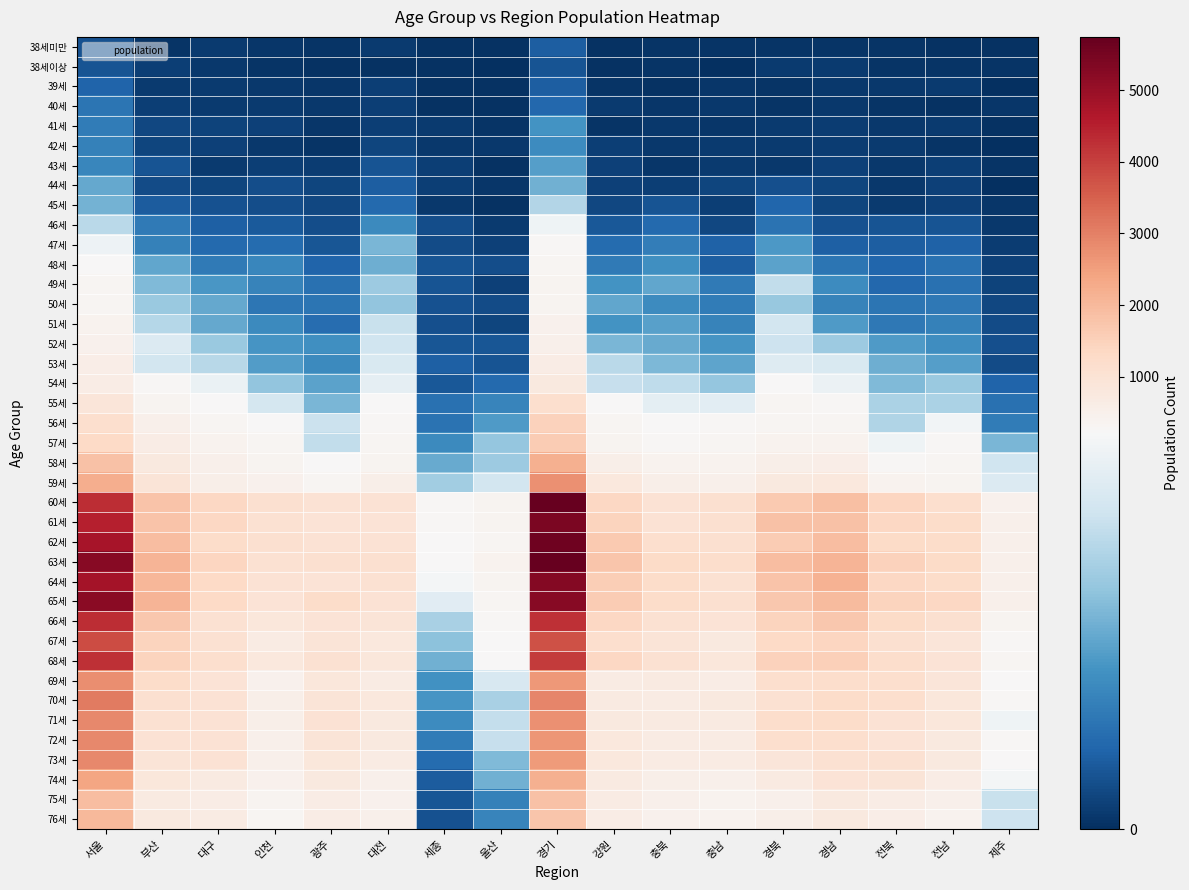

Reading left to right, extract all data points from this chart.

38세미만: 서울=28	부산=5	대구=9	인천=6	광주=4	대전=10	세종=3	울산=2	경기=38	강원=3	충북=5	충남=4	경북=5	경남=5	전북=5	전남=2	제주=2
38세이상: 서울=29	부산=12	대구=8	인천=5	광주=3	대전=3	세종=2	울산=1	경기=30	강원=3	충북=4	충남=0	경북=10	경남=9	전북=4	전남=4	제주=5
39세: 서울=43	부산=9	대구=9	인천=8	광주=6	대전=12	세종=2	울산=2	경기=38	강원=5	충북=3	충남=6	경북=5	경남=8	전북=8	전남=9	제주=1
40세: 서울=58	부산=12	대구=10	인천=10	광주=8	대전=13	세종=2	울산=3	경기=46	강원=10	충북=6	충남=8	경북=5	경남=8	전북=4	전남=3	제주=6
41세: 서울=65	부산=20	대구=16	인천=15	광주=6	대전=13	세종=9	울산=4	경기=86	강원=5	충북=7	충남=6	경북=10	경남=11	전북=8	전남=9	제주=3
42세: 서울=69	부산=17	대구=14	인천=8	광주=4	대전=18	세종=8	울산=8	경기=79	강원=12	충북=8	충남=10	경북=9	경남=11	전북=10	전남=4	제주=1
43세: 서울=74	부산=29	대구=9	인천=13	광주=11	대전=29	세종=12	울산=3	경기=96	강원=15	충북=6	충남=10	경북=7	경남=15	전북=8	전남=12	제주=5
44세: 서울=104	부산=23	대구=17	인천=24	광주=18	대전=38	세종=12	울산=6	경기=112	강원=14	충북=13	충남=17	경북=26	경남=18	전북=7	전남=15	제주=0
45세: 서울=113	부산=36	대구=27	인천=25	광주=20	대전=47	세종=7	울산=3	경기=152	강원=20	충북=30	충남=12	경북=45	경남=18	전북=9	전남=15	제주=6
46세: 서울=156	부산=62	대구=40	인천=34	광주=25	대전=77	세종=24	울산=9	경기=205	강원=32	충북=48	충남=19	경북=56	경남=28	전북=29	전남=30	제주=8
47세: 서울=203	부산=70	대구=48	인천=49	광주=31	대전=116	세종=23	울산=15	경기=275	강원=49	충북=66	충남=41	경북=91	경남=39	전북=38	전남=41	제주=11
48세: 서울=226	부산=103	대구=62	인천=74	광주=43	대전=109	세종=29	울산=25	경기=315	강원=63	충북=82	충남=38	경북=99	경남=57	전북=45	전남=55	제주=14
49세: 서울=306	부산=119	대구=90	인천=71	광주=55	대전=137	세종=30	울산=15	경기=362	강원=86	충북=103	충남=63	경북=161	경남=79	전북=46	전남=55	제주=16
50세: 서울=331	부산=134	대구=104	인천=59	광주=57	대전=129	세종=27	울산=22	경기=370	강원=103	충북=80	충남=64	경북=133	경남=71	전북=58	전남=61	제주=19
51세: 서울=409	부산=153	대구=104	인천=78	광주=51	대전=167	세종=26	울산=18	경기=460	강원=86	충북=98	충남=71	경북=174	경남=92	전북=61	전남=69	제주=23
52세: 서울=452	부산=184	대구=134	인천=87	광주=82	대전=172	세종=31	울산=31	경기=514	강원=116	충북=106	충남=88	경북=169	경남=136	전북=93	전남=81	제주=26
53세: 서울=561	부산=175	대구=155	인천=95	광주=77	대전=182	세종=39	울산=30	경기=624	강원=156	충북=118	충남=101	경북=186	경남=182	전북=109	전남=96	제주=22
54세: 서울=626	부산=267	대구=199	인천=129	광주=100	대전=195	세종=32	울산=48	경기=760	강원=165	충북=159	충남=131	경북=249	경남=201	전북=119	전남=134	제주=43
55세: 서울=865	부산=383	대구=241	인천=177	광주=116	대전=235	세종=55	울산=72	경기=1123	강원=221	충북=193	충남=191	경북=301	경남=262	전북=146	전남=146	제주=55
56세: 서울=1152	부산=506	대구=315	인천=250	광주=168	대전=266	세종=56	울산=92	경기=1471	강원=313	충북=218	충남=263	경북=322	경남=339	전북=150	전남=208	제주=64
57세: 서울=1325	부산=608	대구=391	인천=304	광주=161	대전=307	세종=77	울산=131	경기=1617	강원=383	충북=262	충남=303	경북=405	경남=429	전북=205	전남=266	제주=117
58세: 서울=1820	부산=752	대구=477	인천=365	광주=257	대전=379	세종=106	울산=136	경기=2169	강원=548	충북=397	충남=427	경북=541	경남=568	전북=294	전남=316	제주=172
59세: 서울=2207	부산=925	대구=556	인천=471	광주=325	대전=523	세종=139	울산=174	경기=2759	강원=812	충북=544	충남=484	경북=736	경남=815	전북=429	전남=376	제주=185
60세: 서울=4278	부산=1811	대구=1339	인천=1114	광주=1020	대전=992	세종=275	울산=374	경기=5742	강원=1357	충북=998	충남=1100	경북=1658	경남=1869	전북=1399	전남=1146	제주=431
61세: 서울=4506	부산=1797	대구=1364	인천=1072	광주=979	대전=966	세종=263	울산=370	경기=5429	강원=1438	충북=1029	충남=1092	경북=1813	경남=1824	전북=1353	전남=1243	제주=484
62세: 서울=4772	부산=1937	대구=1234	인천=1086	광주=1009	대전=1024	세종=241	울산=330	경기=5602	강원=1662	충북=1150	충남=1106	경북=1625	경남=1930	전북=1288	전남=1220	제주=495
63세: 서울=5259	부산=2098	대구=1421	인천=1038	광주=1114	대전=1107	세종=240	울산=394	경기=5716	강원=1758	충북=1256	충남=1192	경북=1913	경남=2104	전북=1467	전남=1252	제주=497
64세: 서울=4795	부산=2051	대구=1333	인천=1018	광주=983	대전=1039	세종=210	울산=372	경기=5275	강원=1580	충북=1227	충남=1044	경북=1777	경남=2122	전북=1357	전남=1208	제주=502
65세: 서울=5182	부산=2098	대구=1311	인천=987	광주=1209	대전=1026	세종=189	울산=334	경기=5238	강원=1622	충북=1239	충남=1107	경북=1699	경남=1945	전북=1434	전남=1345	제주=504
66세: 서울=4294	부산=1724	대구=1036	인천=838	광주=956	대전=924	세종=145	울산=271	경기=4262	강원=1342	충북=1052	충남=960	경북=1453	경남=1685	전북=1272	전남=1097	제주=353
67세: 서울=3834	부산=1456	대구=1057	인천=669	광주=929	대전=816	세종=127	울산=252	경기=3720	강원=1161	충북=918	충남=766	경북=1333	경남=1412	전북=1105	전남=888	제주=300
68세: 서울=4235	부산=1464	대구=1131	인천=789	광주=1054	대전=829	세종=112	울산=249	경기=4080	강원=1353	충북=1039	충남=842	경북=1491	경남=1522	전북=1206	전남=988	제주=326
69세: 서울=2797	부산=1249	대구=957	인천=456	광주=852	대전=646	세종=84	울산=179	경기=2602	강원=662	충북=698	충남=634	경북=1144	경남=1203	전북=1142	전남=873	제주=250
70세: 서울=3081	부산=1079	대구=1030	인천=524	광주=933	대전=791	세종=88	울산=144	경기=2896	강원=724	충북=658	충남=745	경북=1070	경남=1218	전북=1134	전남=838	제주=262
71세: 서울=2877	부산=1061	대구=994	인천=546	광주=1011	대전=754	세종=80	울산=163	경기=2762	강원=764	충북=731	충남=704	경북=1188	경남=1212	전북=1025	전남=858	제주=204
72세: 서울=2855	부산=1028	대구=1002	인천=484	광주=921	대전=734	세종=64	울산=164	경기=2643	강원=808	충북=679	충남=673	경북=1123	경남=1131	전북=989	전남=743	제주=283
73세: 서울=2849	부산=943	대구=995	인천=505	광주=833	대전=657	세종=50	울산=120	경기=2577	강원=800	충북=655	충남=669	경북=900	경남=1069	전북=1076	전남=750	제주=237
74세: 서울=2402	부산=831	대구=718	인천=447	광주=772	대전=510	세종=36	울산=111	경기=2194	강원=730	충북=523	충남=493	경북=700	경남=978	전북=928	전남=642	제주=210
75세: 서울=1932	부산=700	대구=604	인천=369	광주=621	대전=466	세종=31	울산=70	경기=1828	강원=664	충북=490	충남=392	경북=489	경남=742	전북=641	전남=488	제주=167
76세: 서울=2012	부산=759	대구=653	인천=322	광주=626	대전=485	세종=27	울산=73	경기=1738	강원=607	충북=453	충남=405	경북=536	경남=773	전북=595	전남=423	제주=169